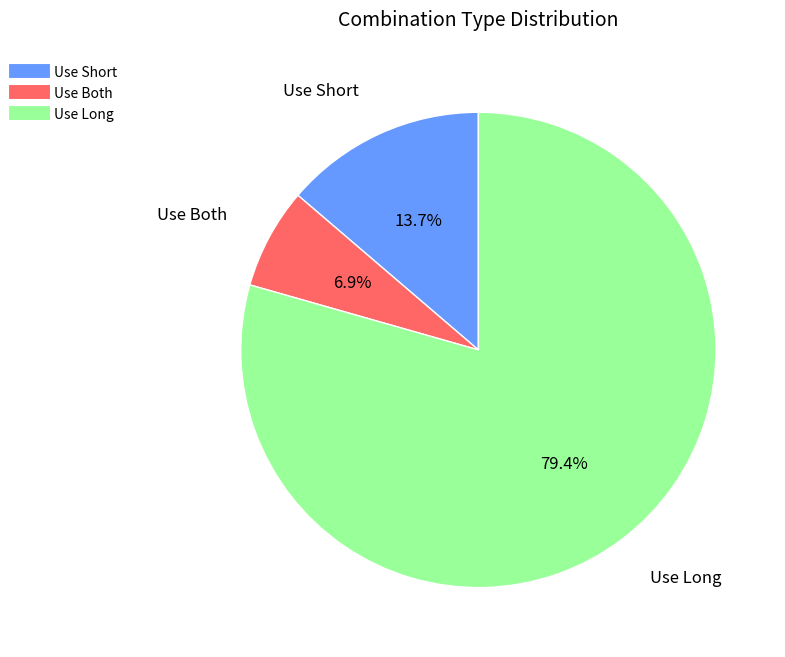

Which category has the biggest portion of the pie?

Use Long